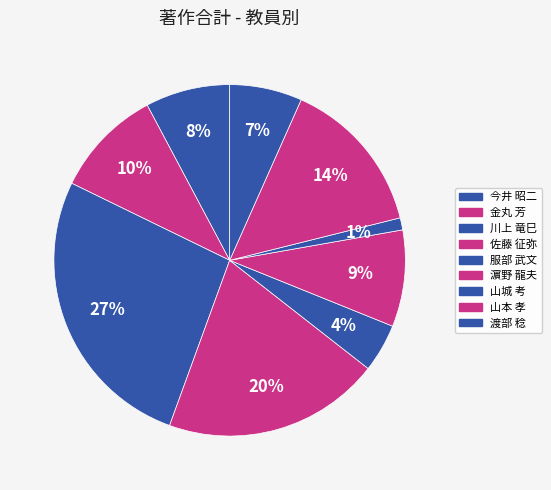

How many segments does this pie chart have?

9